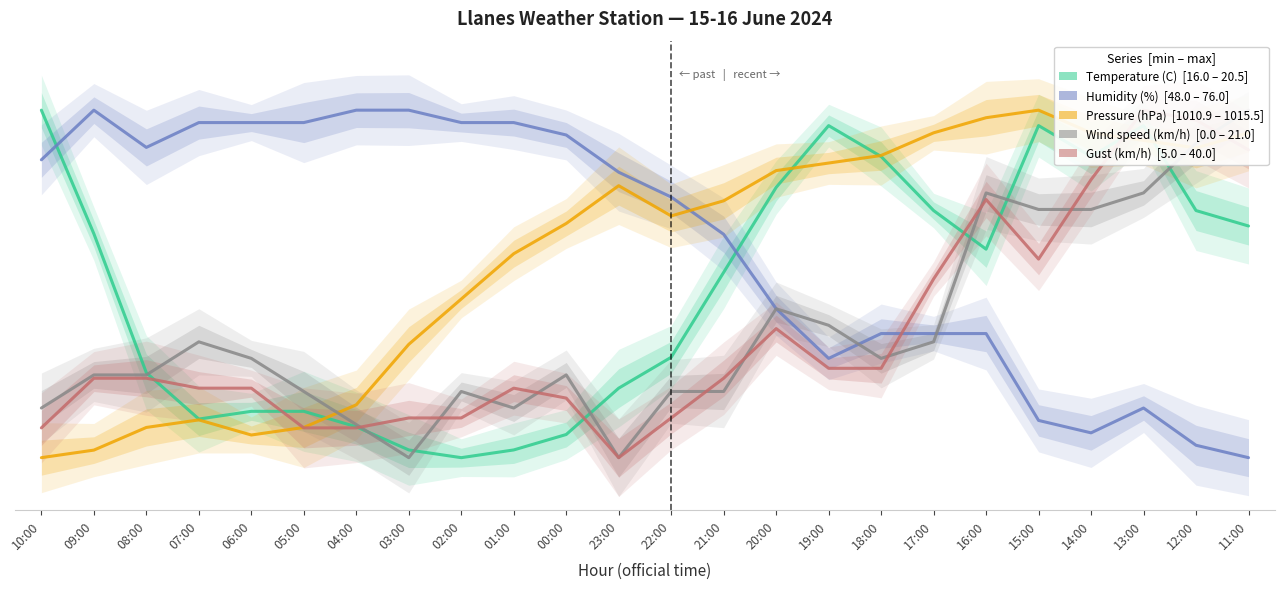

How many interior local peaks does the Pressure (hPa) series have?

3